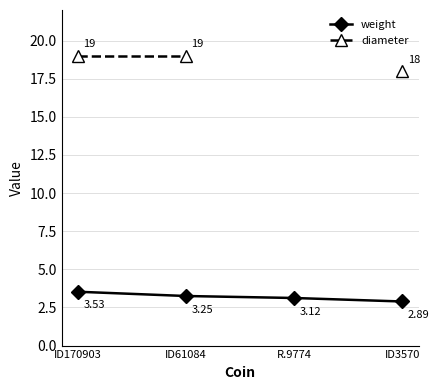

At which category is the sum across all series the highest?

ID170903